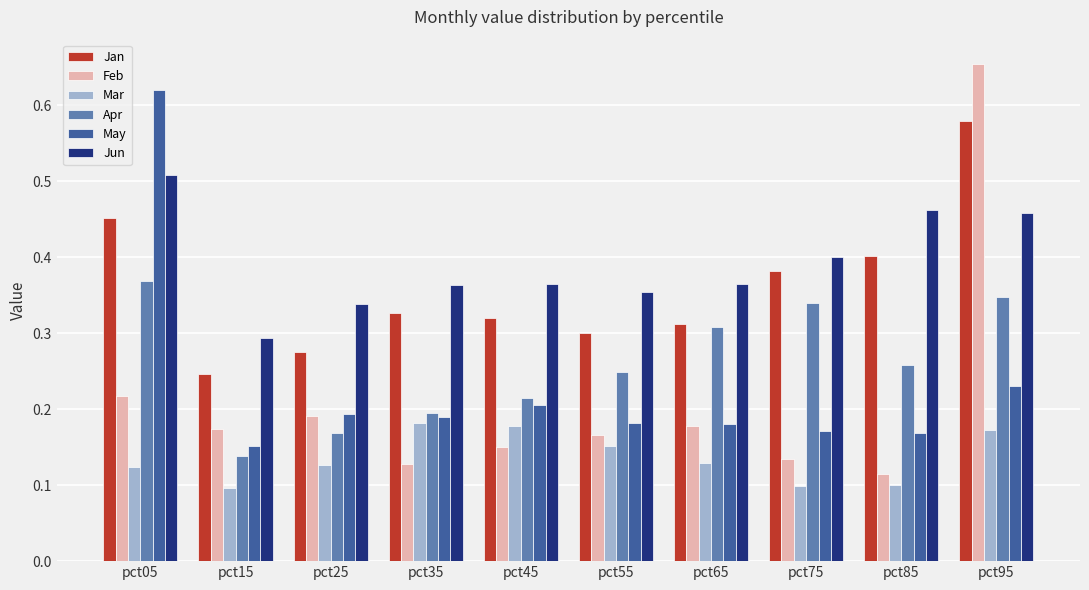

What is the sum of all Feb values?

2.1